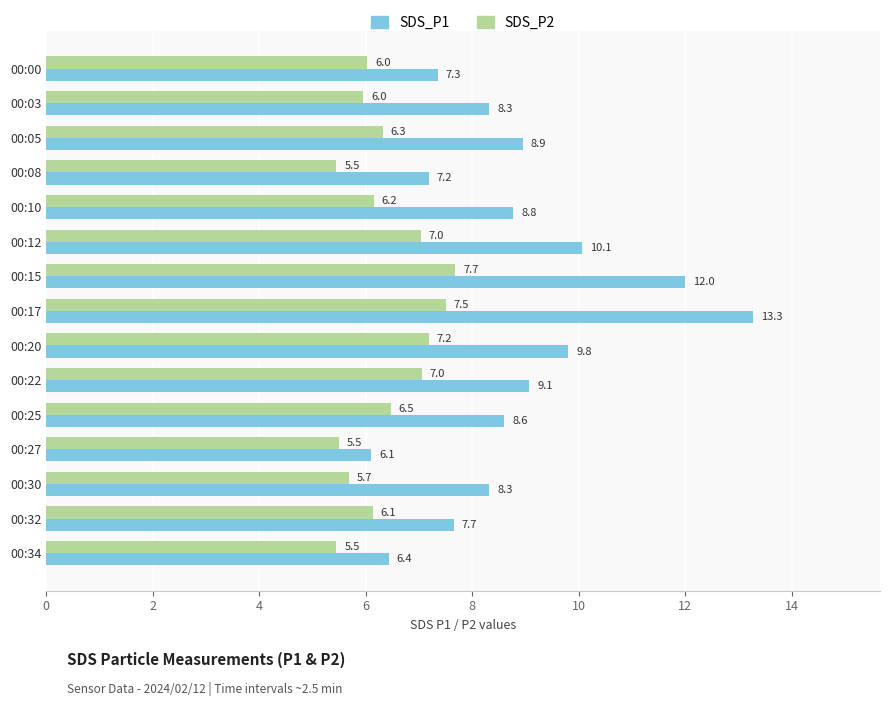

Which series has the largest total across all categories?

SDS_P1